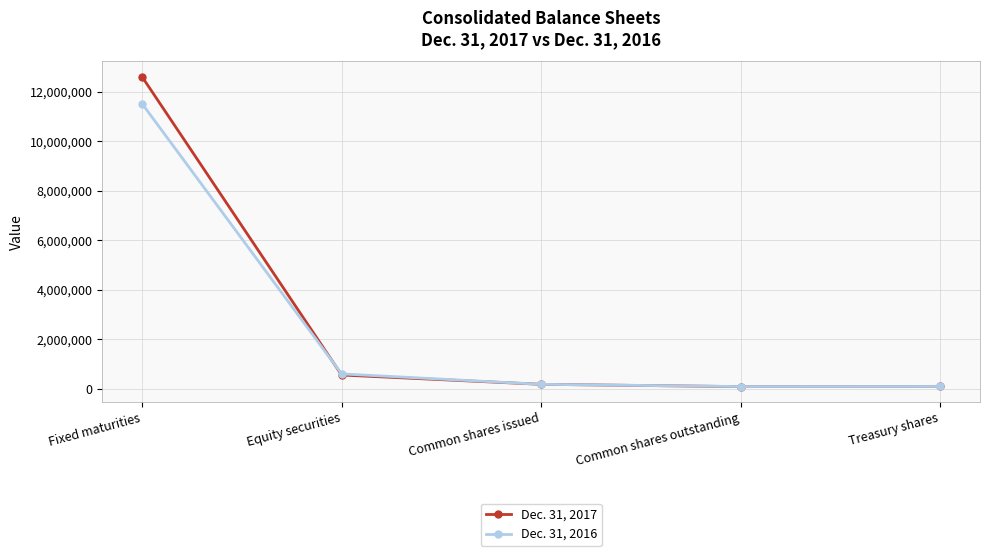

At which label does Dec. 31, 2017 first exceed 176580?

Fixed maturities